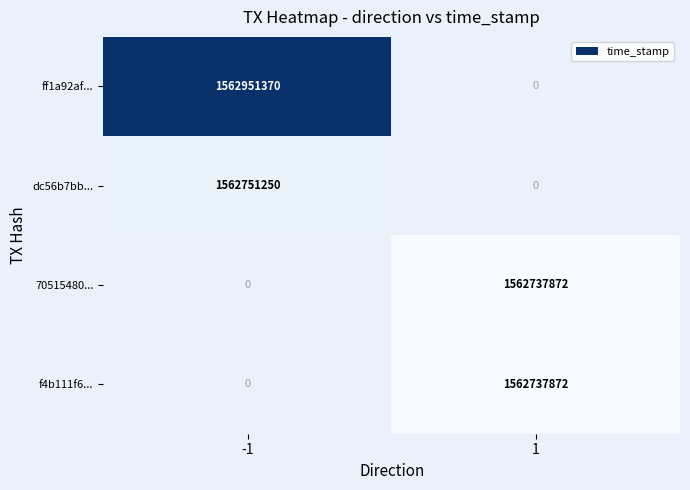

The value of ff1a92af... at -1 is 2377795915. True or false?

False